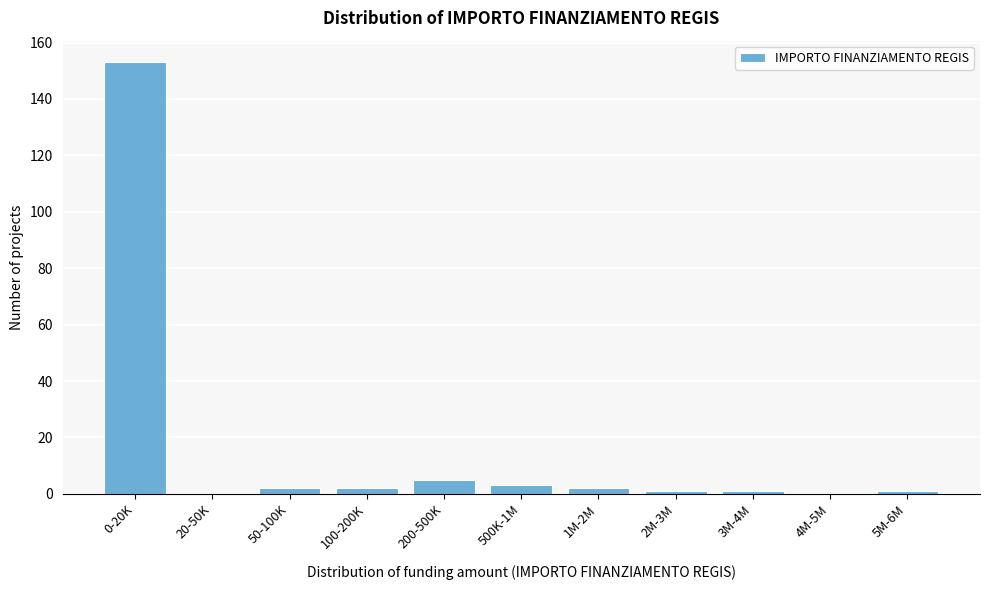

Reading right to left, what are all the values shown in this chart?

5M-6M=1	4M-5M=0	3M-4M=1	2M-3M=1	1M-2M=2	500K-1M=3	200-500K=5	100-200K=2	50-100K=2	20-50K=0	0-20K=153